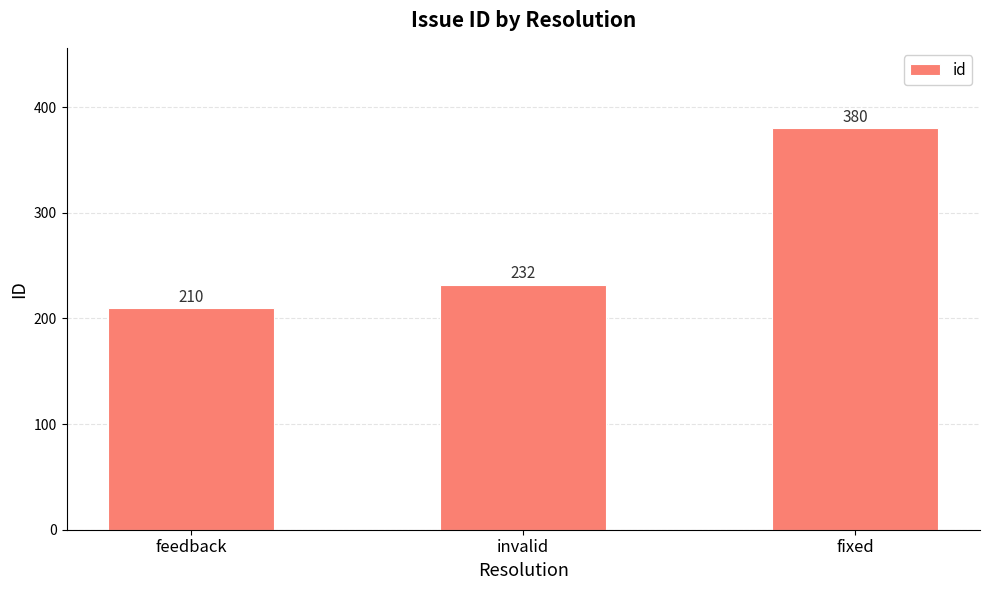

What is the difference between the maximum and minimum values?

170